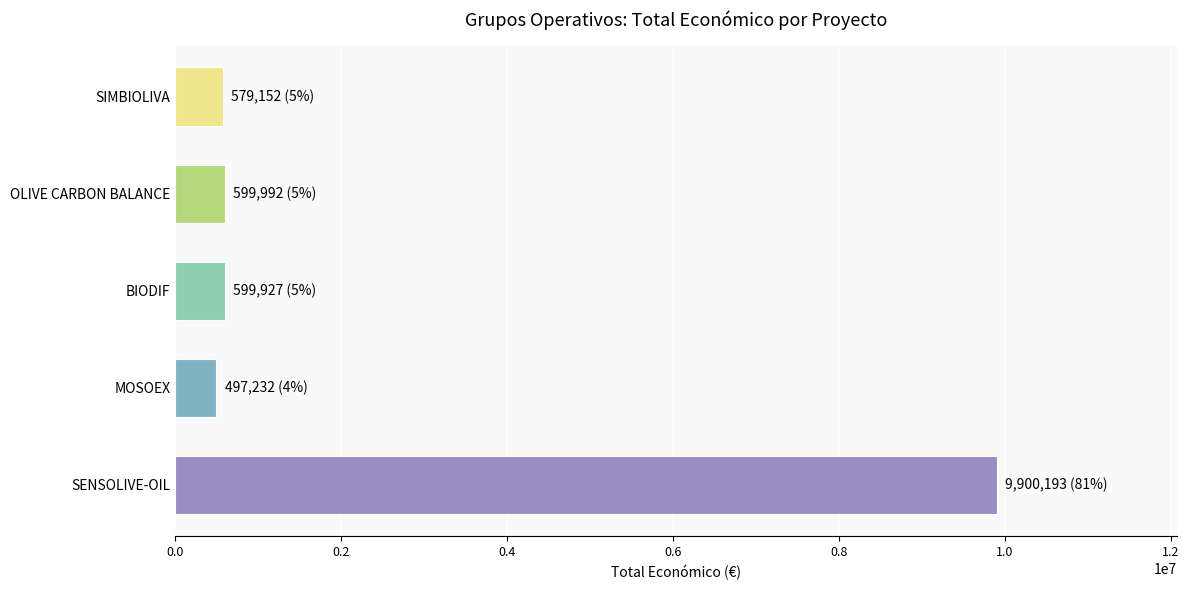

What is the smallest value displayed?

497232